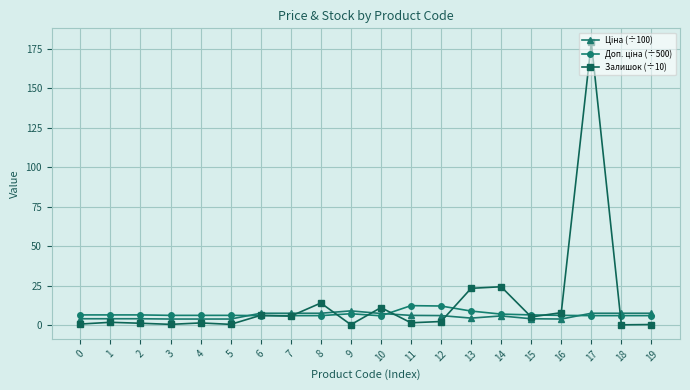

Which series has the widest spread of values?

Залишок (÷10)